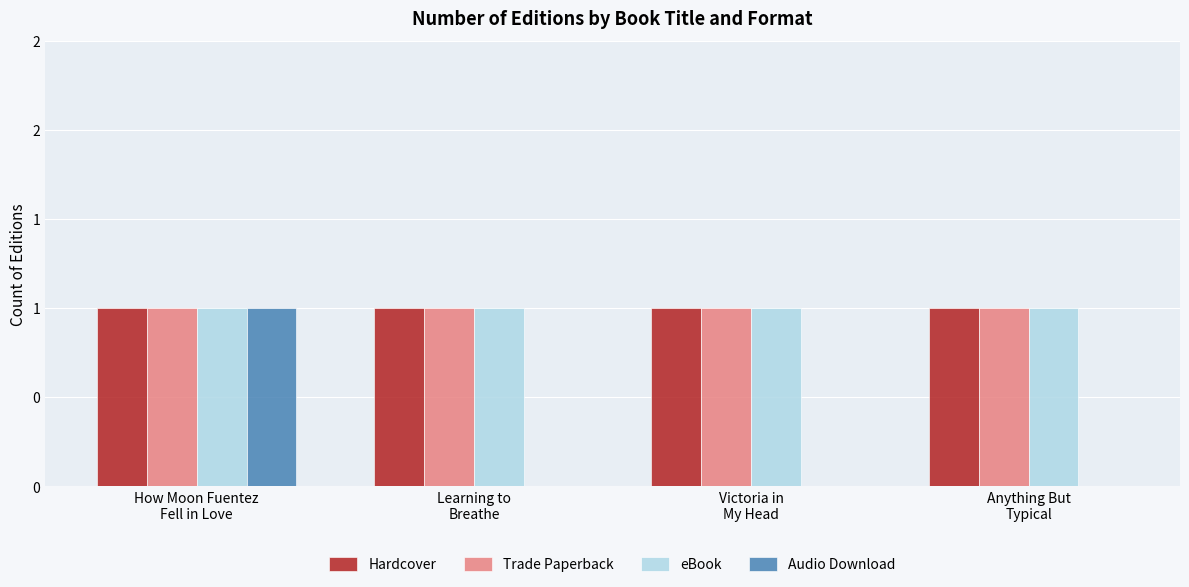

What is the maximum value for Trade Paperback?

1